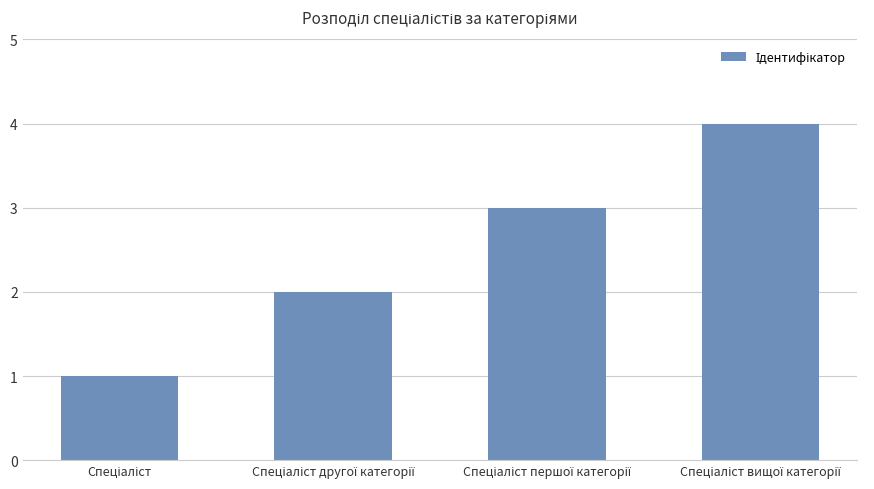

What is the sum of all values?

10